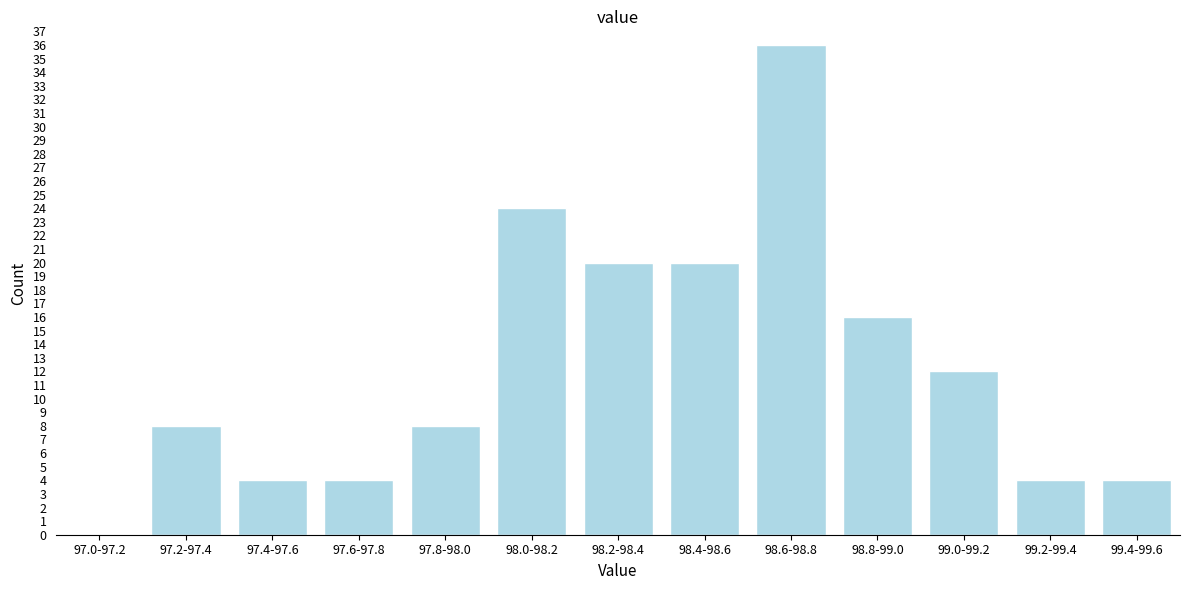

Reading left to right, transcribe all the data shown in this chart.

97.0-97.2=0	97.2-97.4=8	97.4-97.6=4	97.6-97.8=4	97.8-98.0=8	98.0-98.2=24	98.2-98.4=20	98.4-98.6=20	98.6-98.8=36	98.8-99.0=16	99.0-99.2=12	99.2-99.4=4	99.4-99.6=4